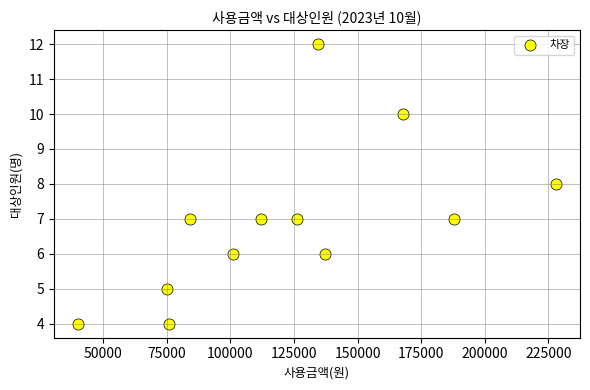

What is the average Y value?

7